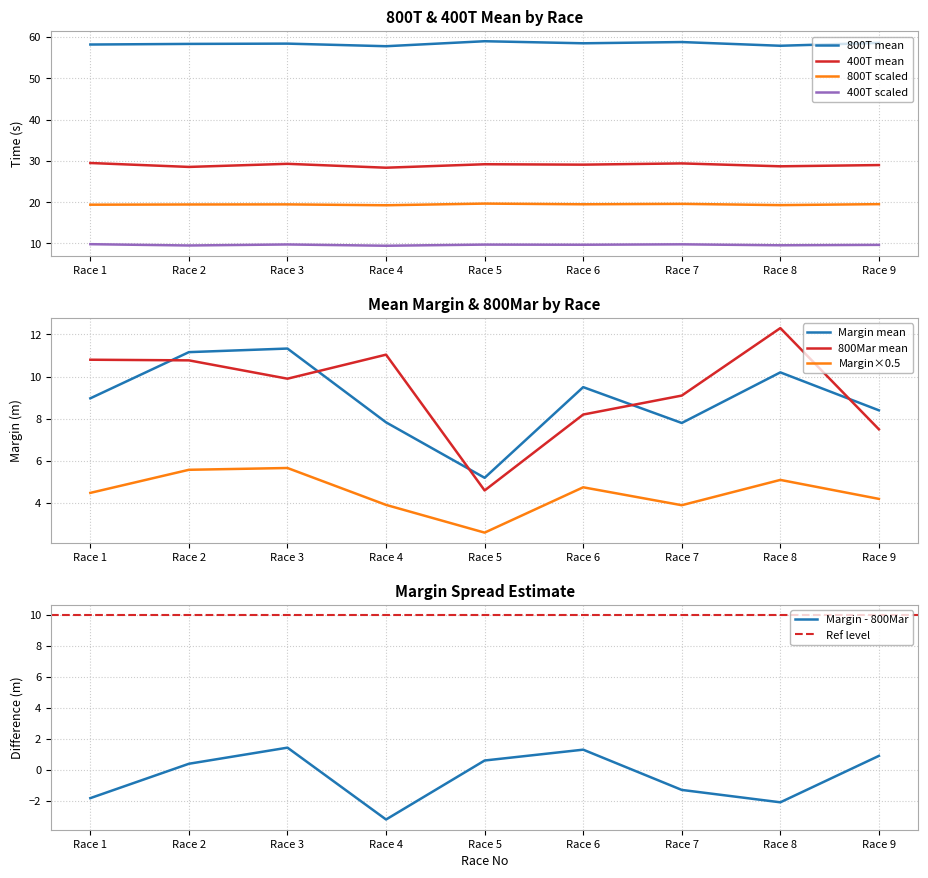

True or false: 400T scaled has a value of 9.7 at Race 6.

True